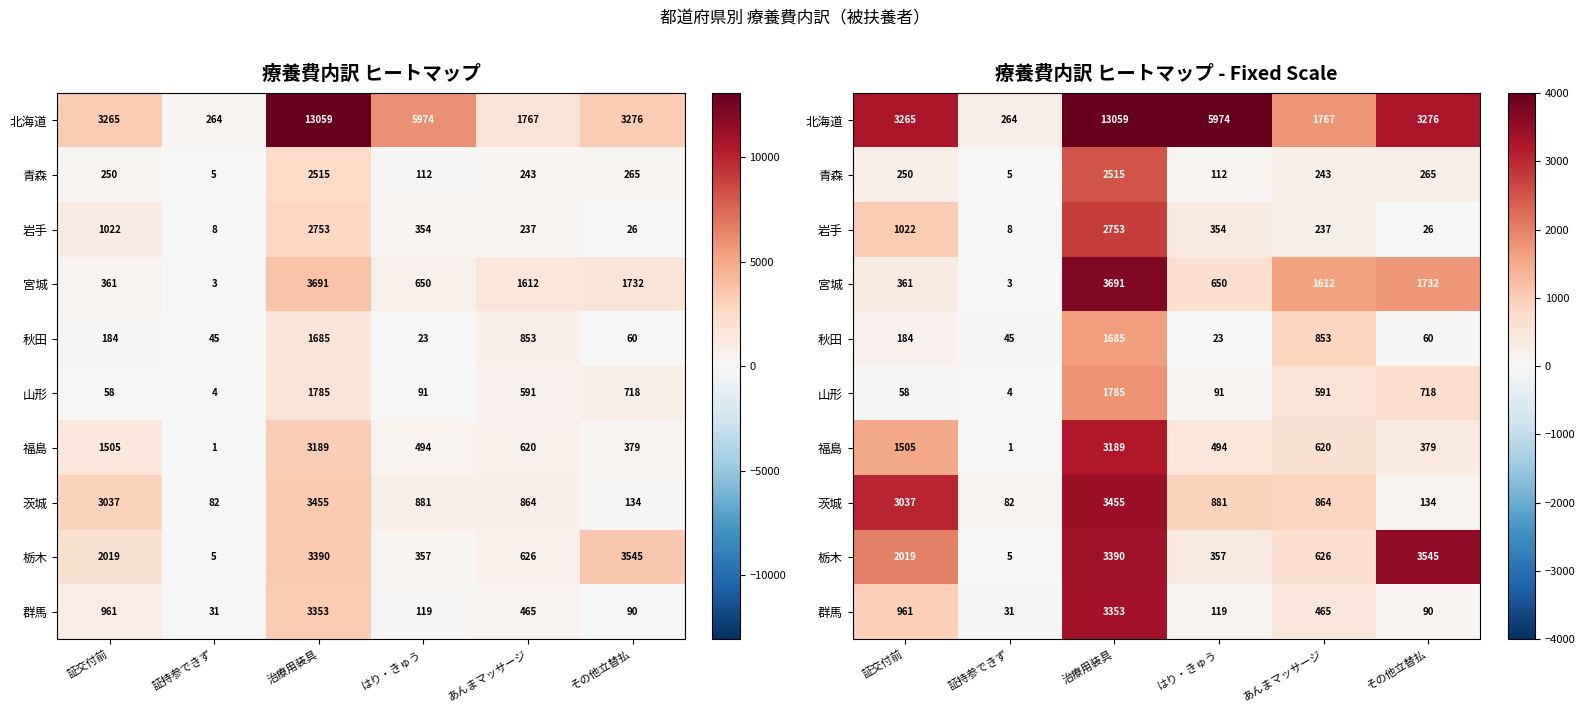

True or false: 山形 has a value of 90.9 at はり・きゅう.

True